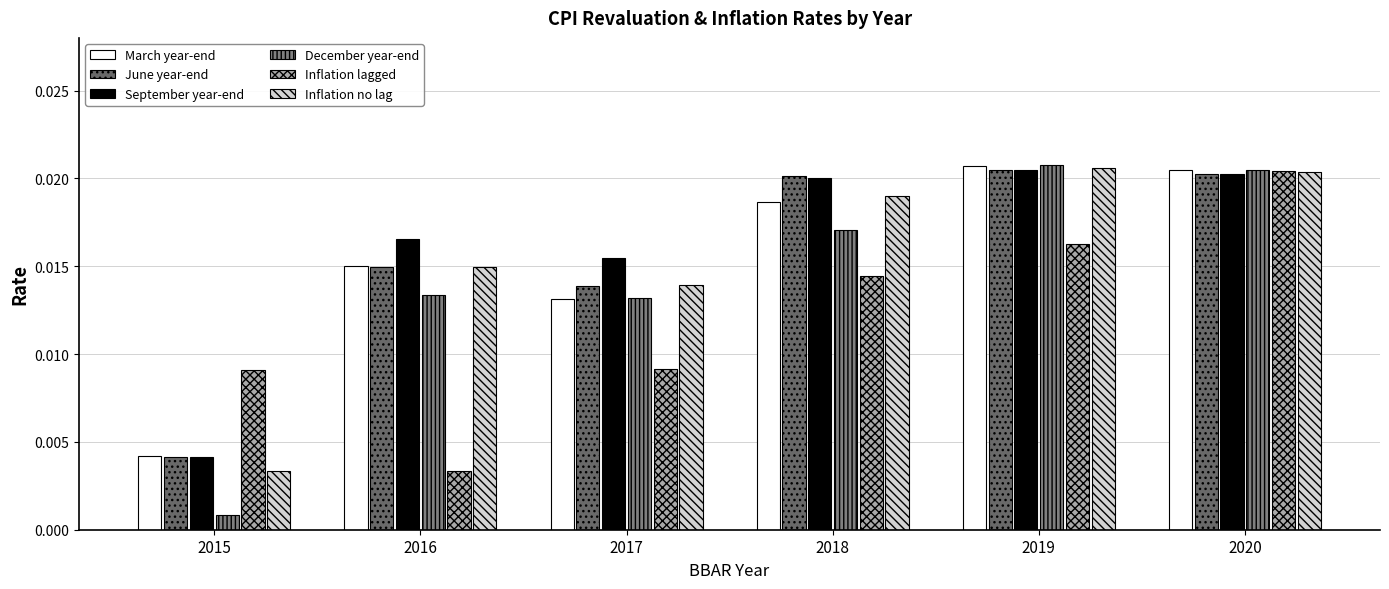

Where is Inflation lagged nearest to the value 0?

2016